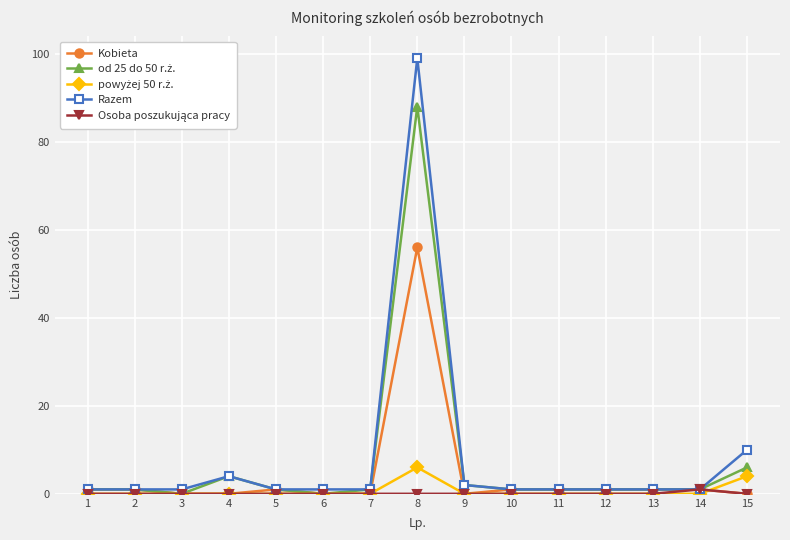

The Kobieta series shows 0 at 6. True or false?

True